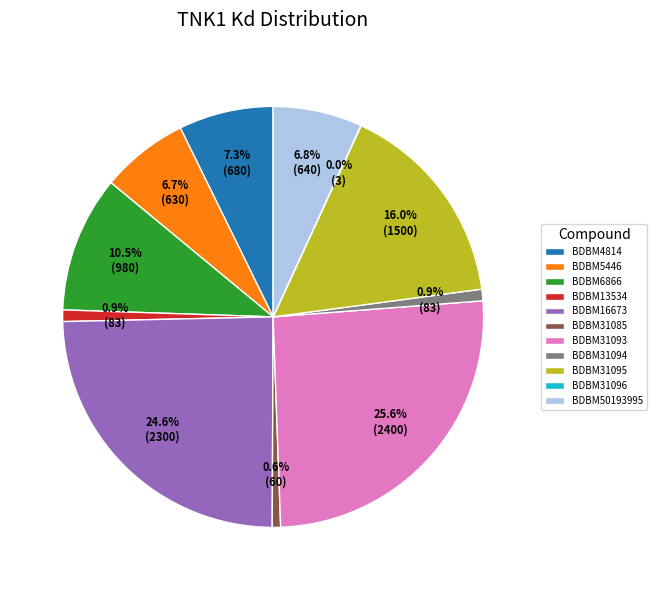

Does any single category account for the majority?

No